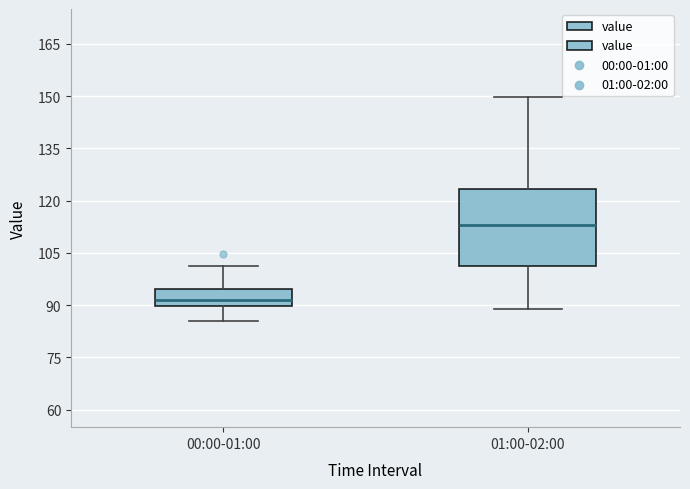

Reading left to right, transcribe this box plot: for each box, give where its median line is, the range the box spans, and where its two whiskers end, as read against the y-axis. The values are not printed on the chart, so give them approximately, as read against the axis.

00:00-01:00: median 92, box 90 to 94, whiskers 86 to 102
01:00-02:00: median 114, box 102 to 124, whiskers 90 to 150